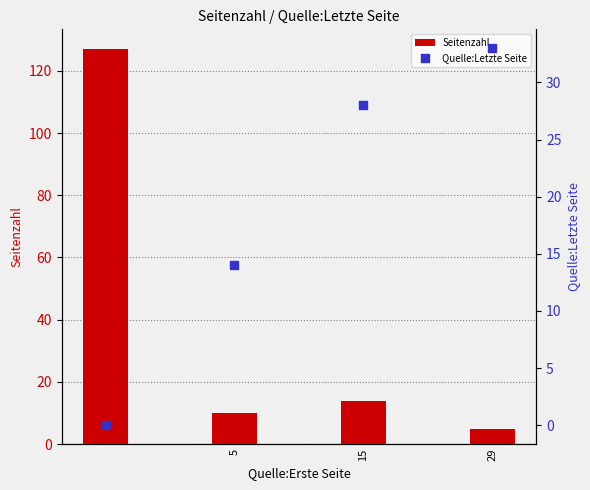

Which series reaches the minimum Y coordinate?

Quelle:Letzte Seite